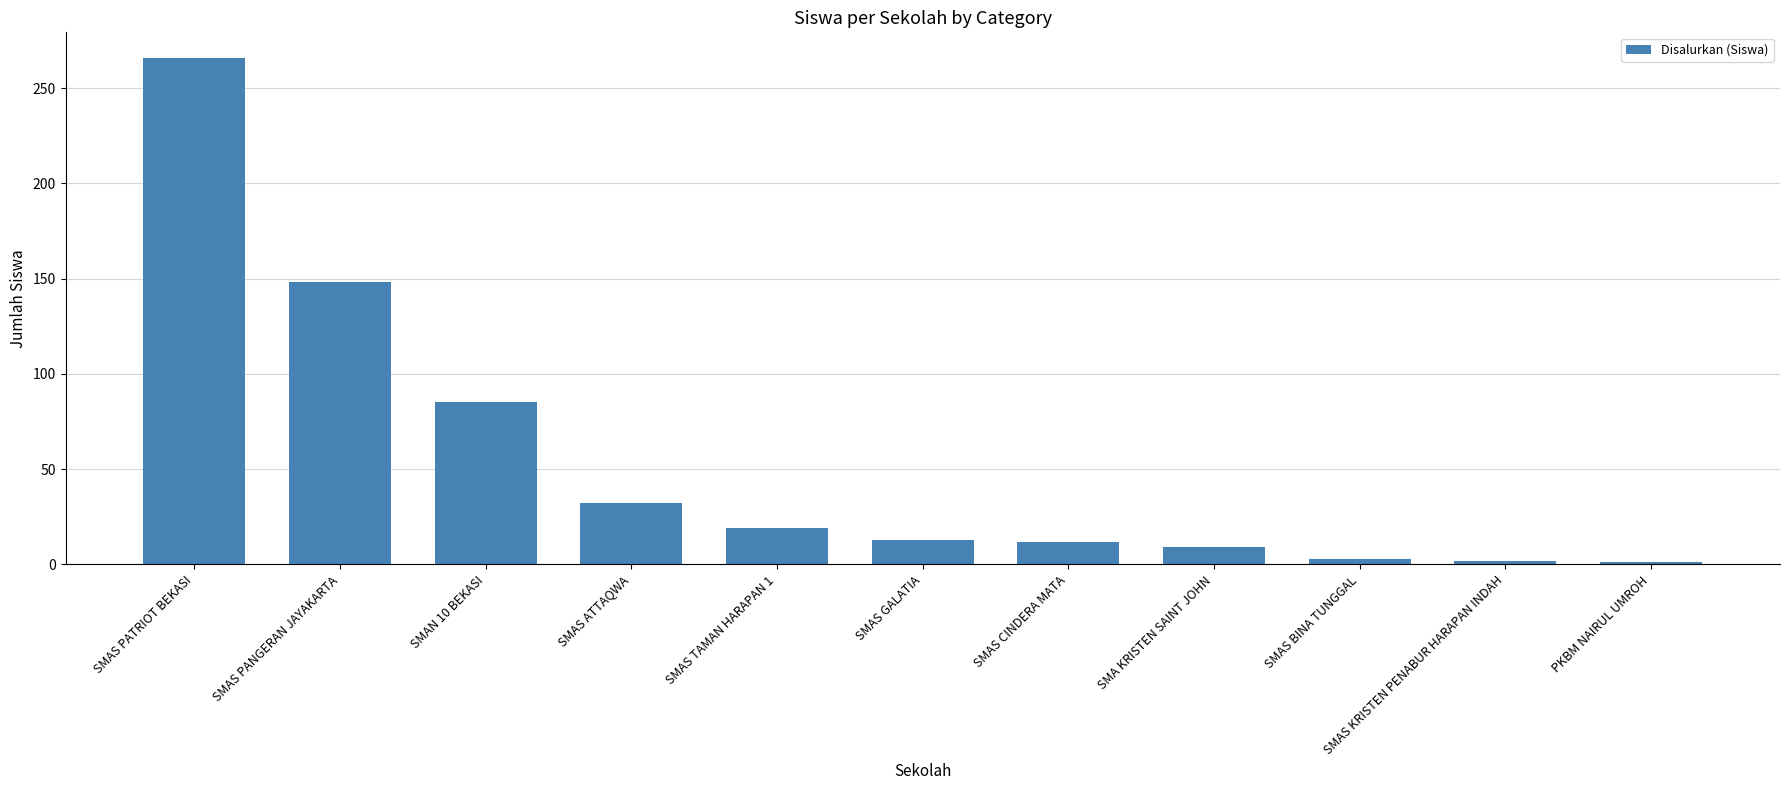

What is the value of the 6th bar from the left?

13